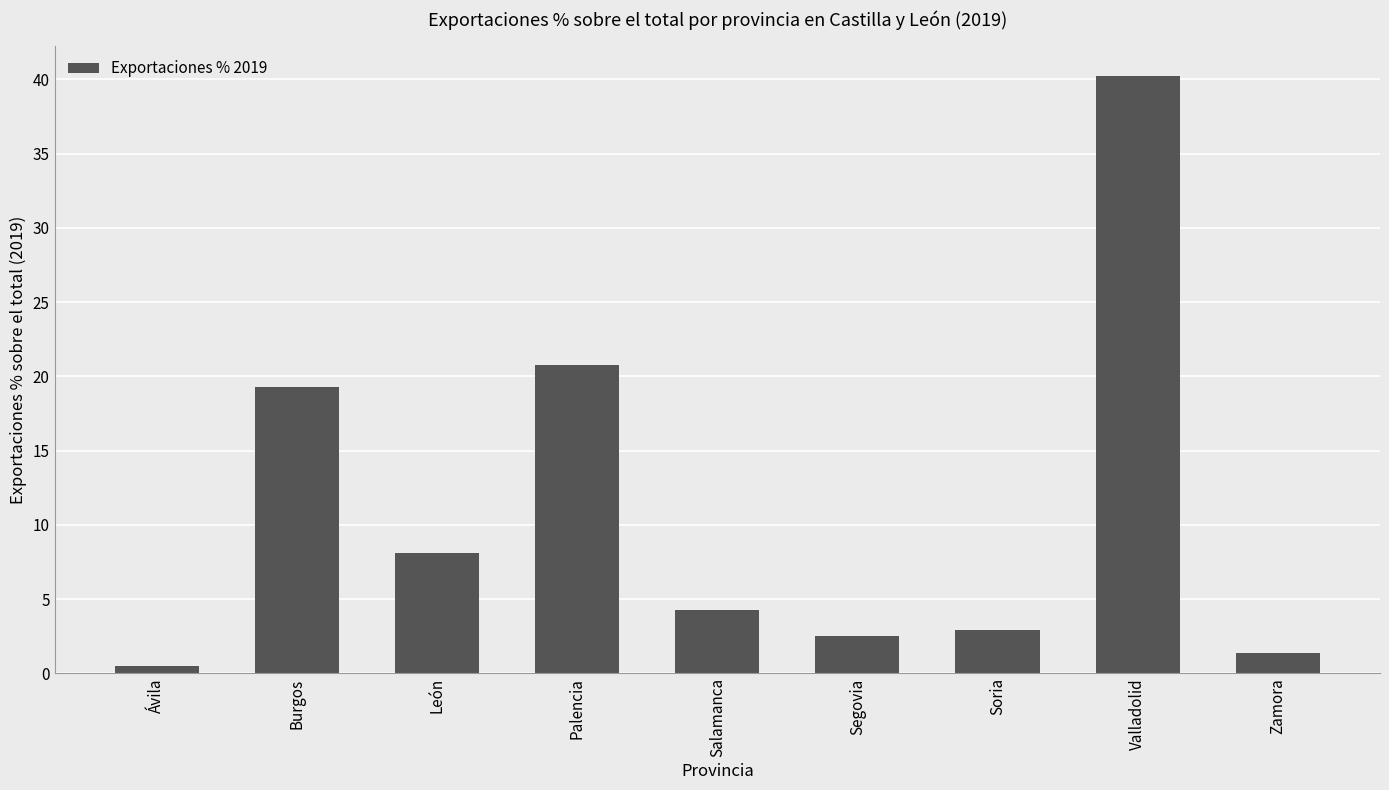

Reading right to left, list all the values displayed in this chart.

Zamora=1.4	Valladolid=40.2	Soria=2.9	Segovia=2.5	Salamanca=4.3	Palencia=20.8	León=8.1	Burgos=19.3	Ávila=0.5